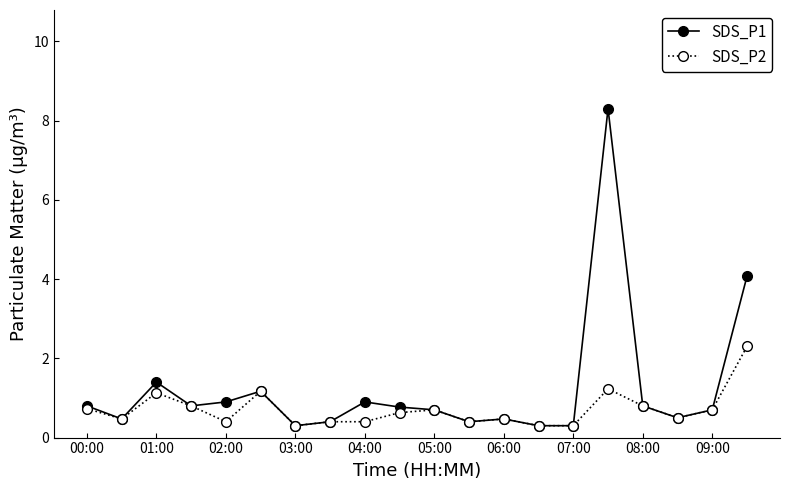

Which series has the largest total across all categories?

SDS_P1